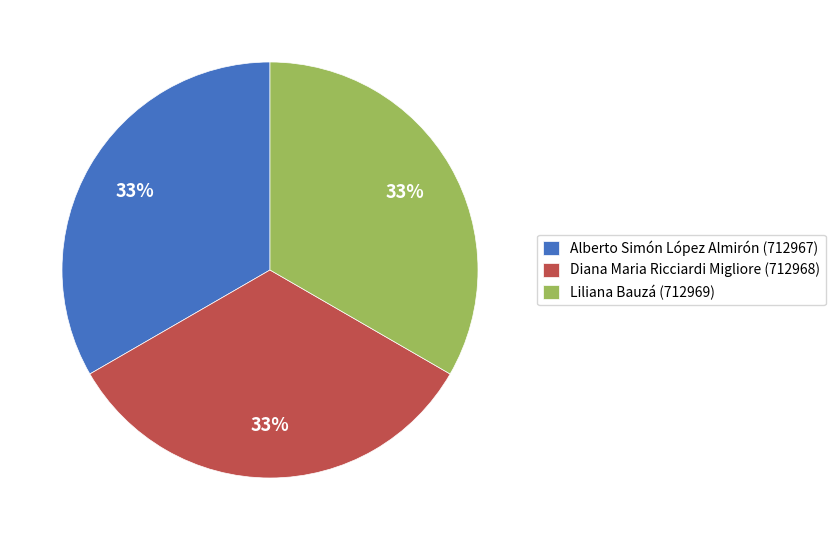

Approximately how many times larger is the value at Liliana Bauzá compared to Alberto Simón López Almirón?

1.0